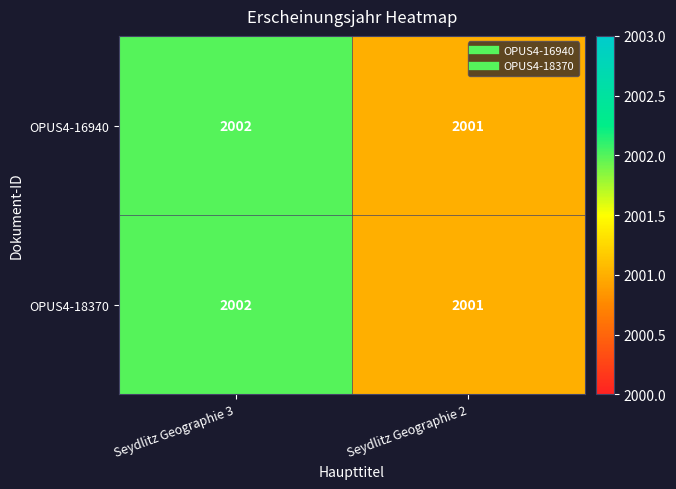

The value of OPUS4-16940 at Seydlitz Geographie 3 is 1238. True or false?

False